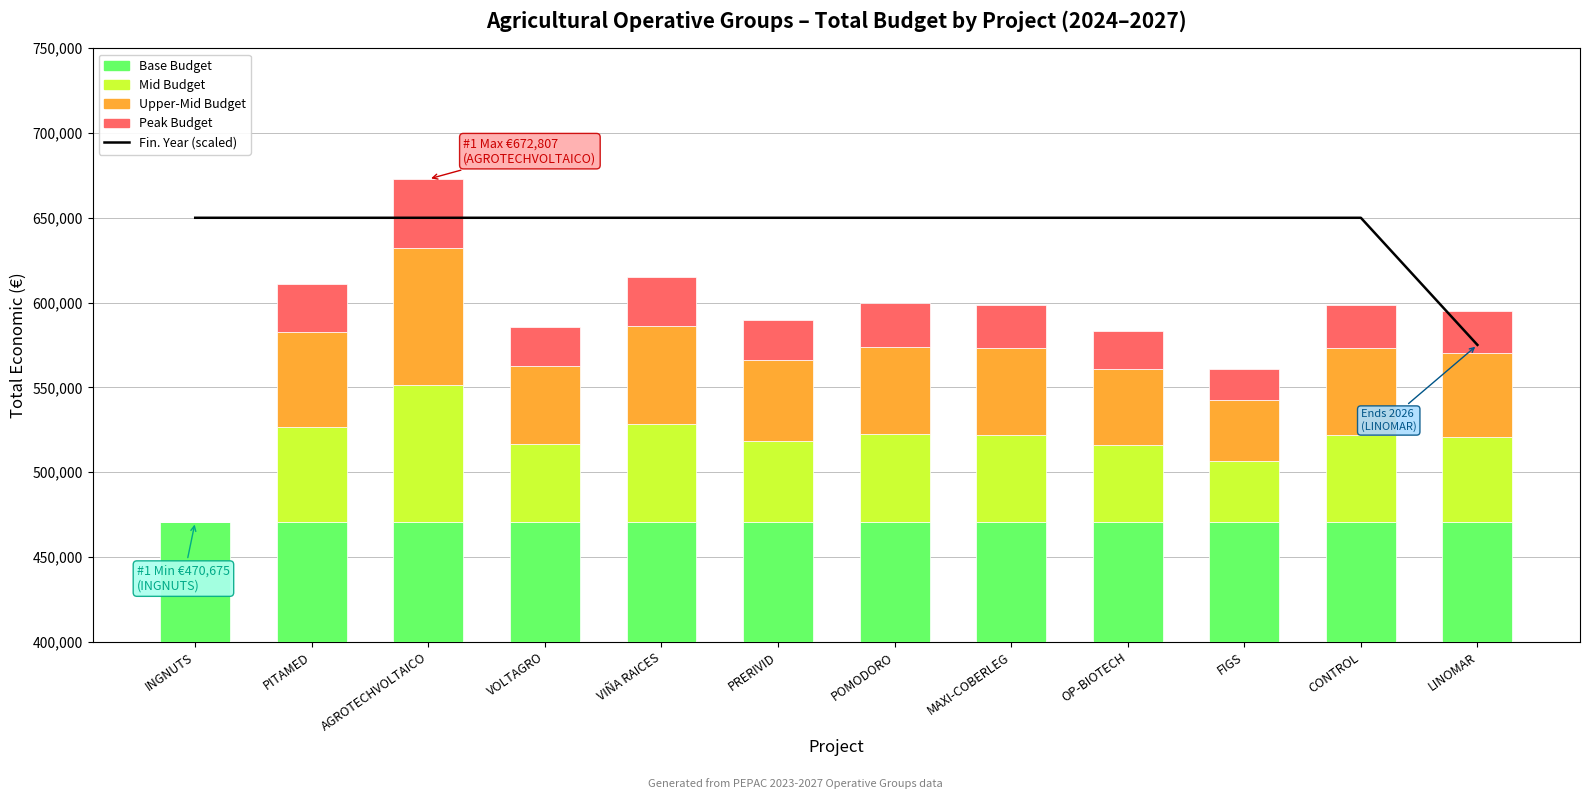

At which label does Peak Budget first exceed 25584?

PITAMED